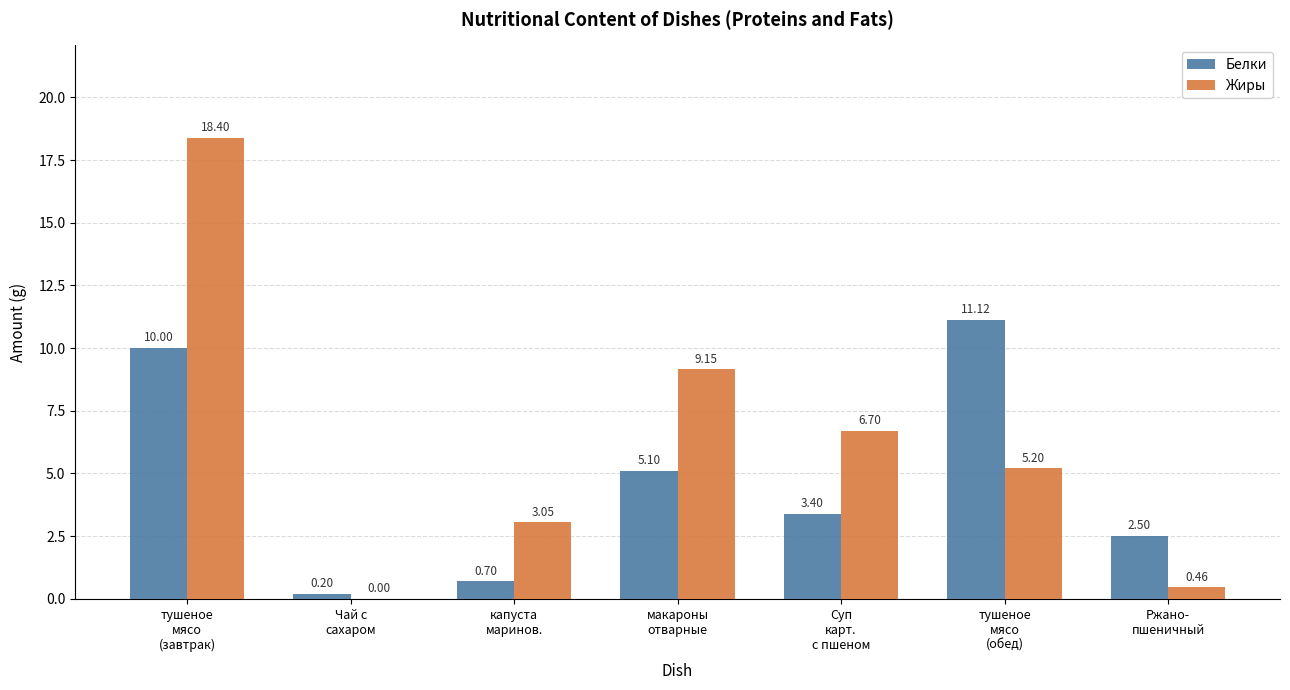

What is the sum of all Белки values?

33.0